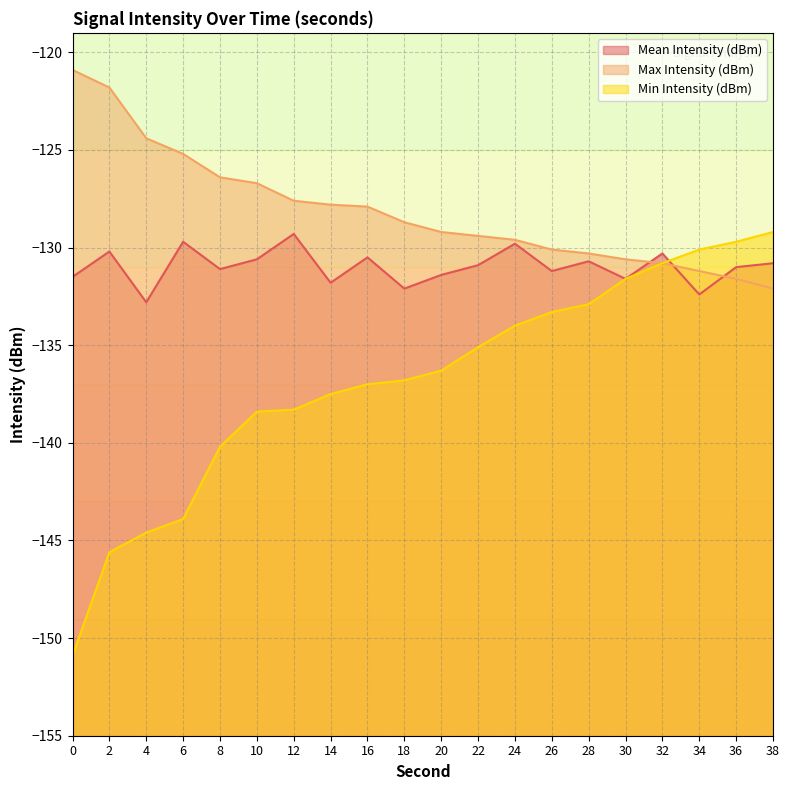

List the series in order of their overall mean, lowest first.

Min Intensity (dBm), Mean Intensity (dBm), Max Intensity (dBm)